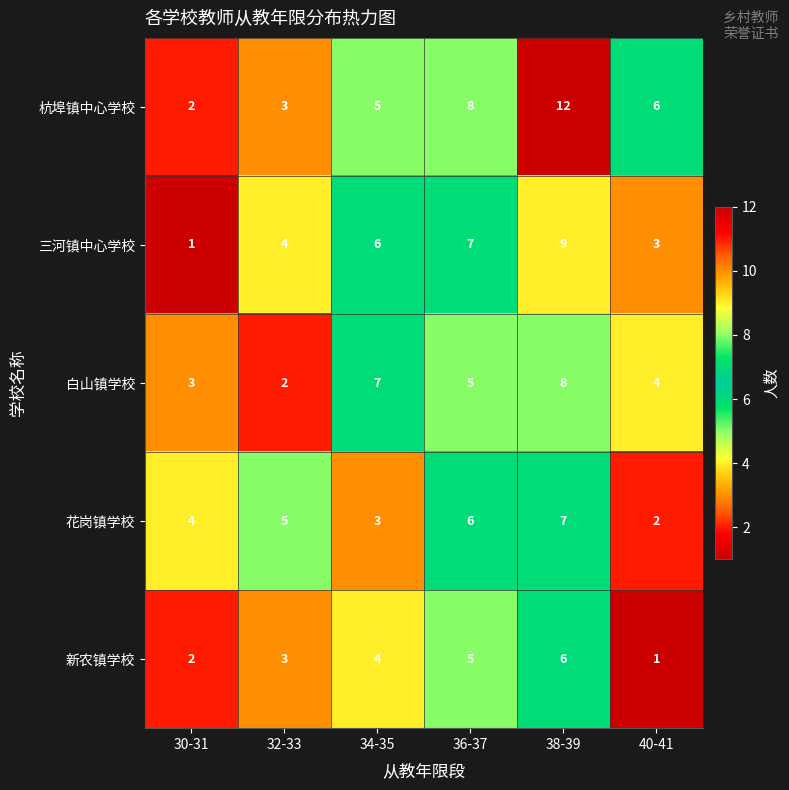

At 40-41, list the series in order from largest to smallest.

杭埠镇中心学校, 白山镇学校, 三河镇中心学校, 花岗镇学校, 新农镇学校